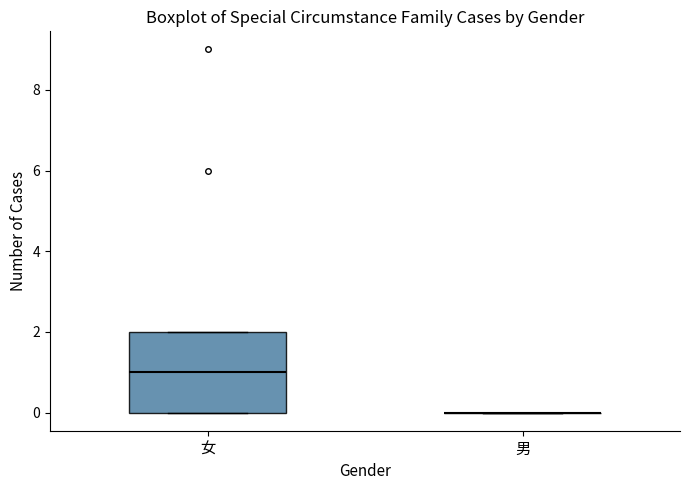

Which box is the tallest, from its lower edge to its upper edge?

女